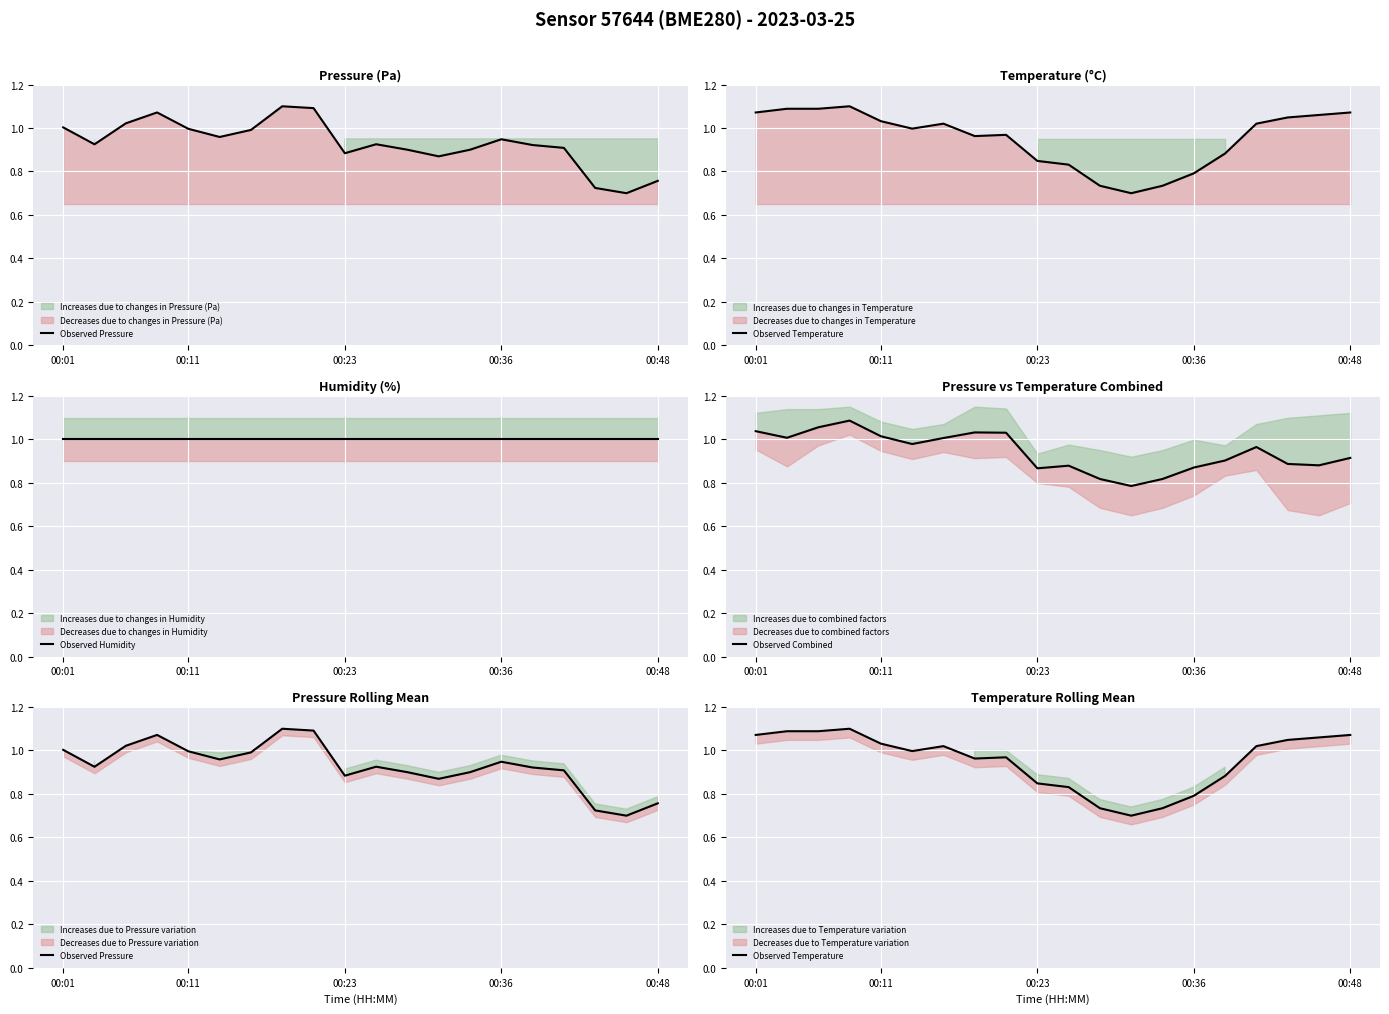

What is the sum of the Observed Humidity values at 00:01 and 17?

2.0